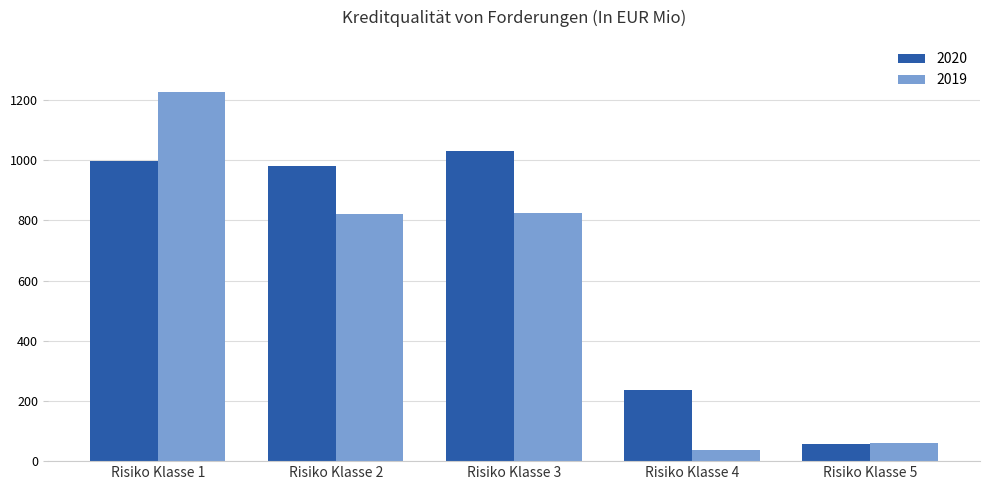

What is the total value across all series at Risiko Klasse 1?

2227